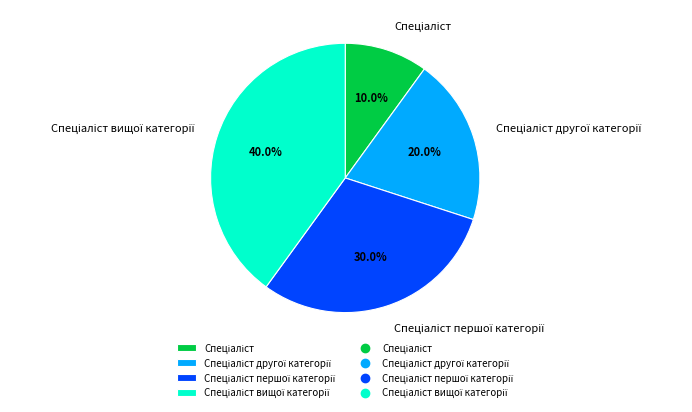

How many segments does this pie chart have?

4